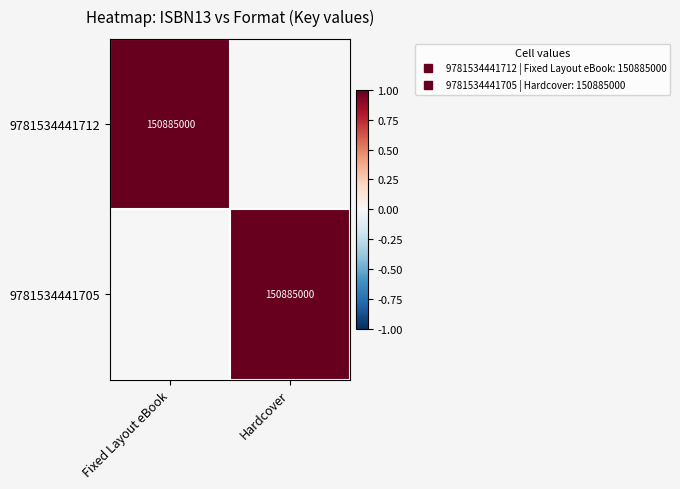

At which label is 9781534441712 closest to 0?

Hardcover